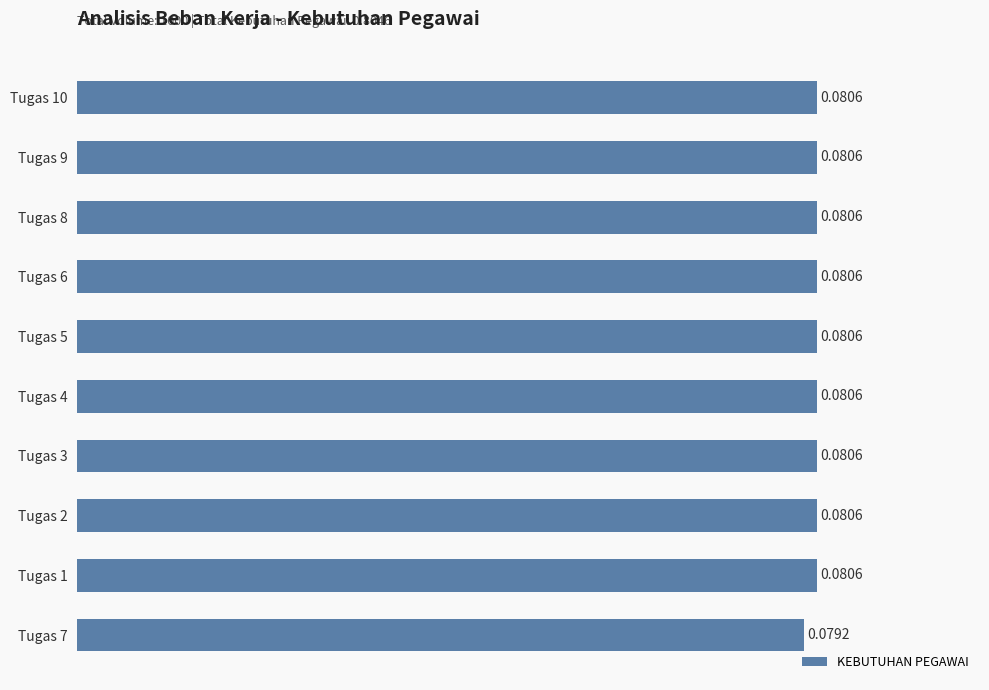

Which has a higher value, Tugas 5 or Tugas 7?

Tugas 5